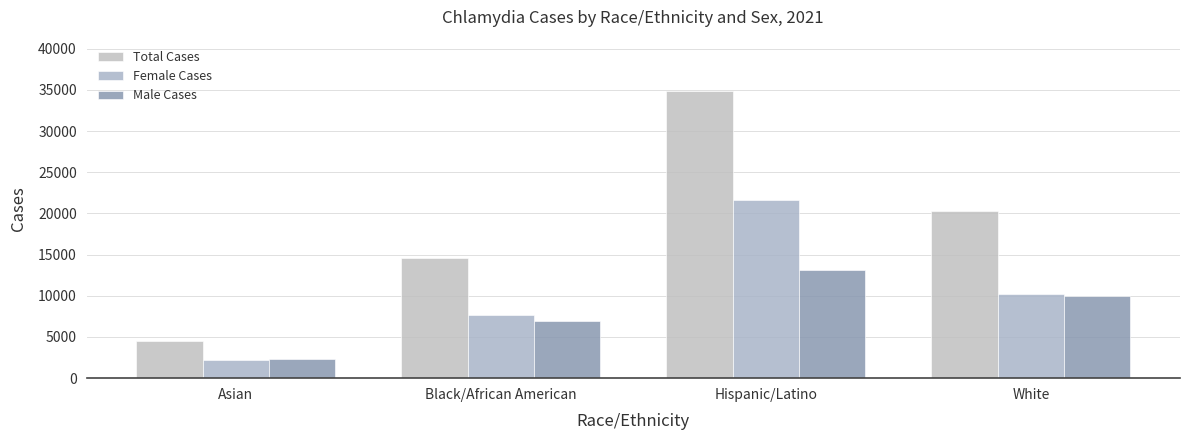

What is the spread (max minus min) of values at Asian?

2306